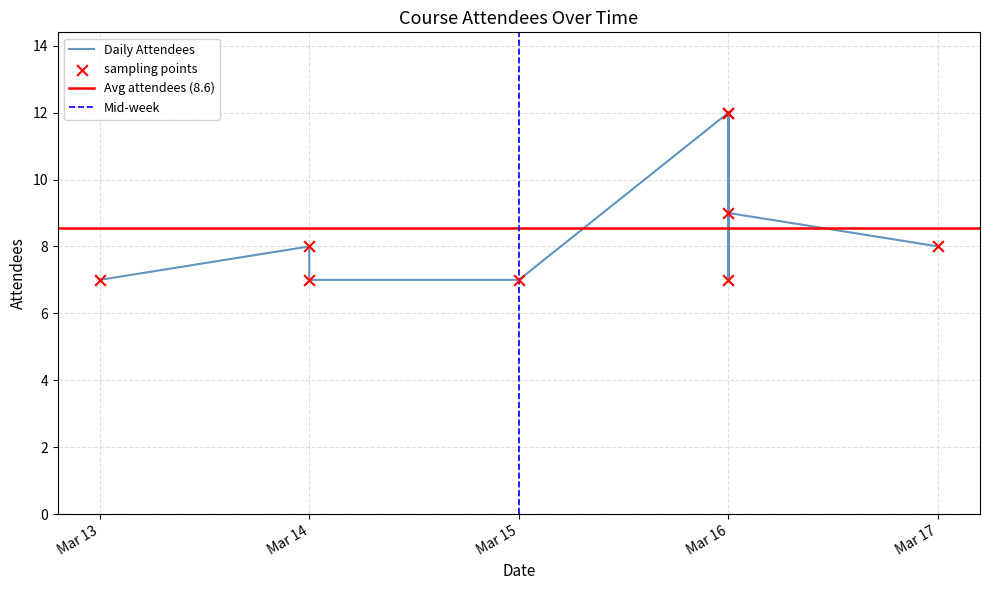

Between Mar 15 and Mar 14, which is larger?

Mar 15